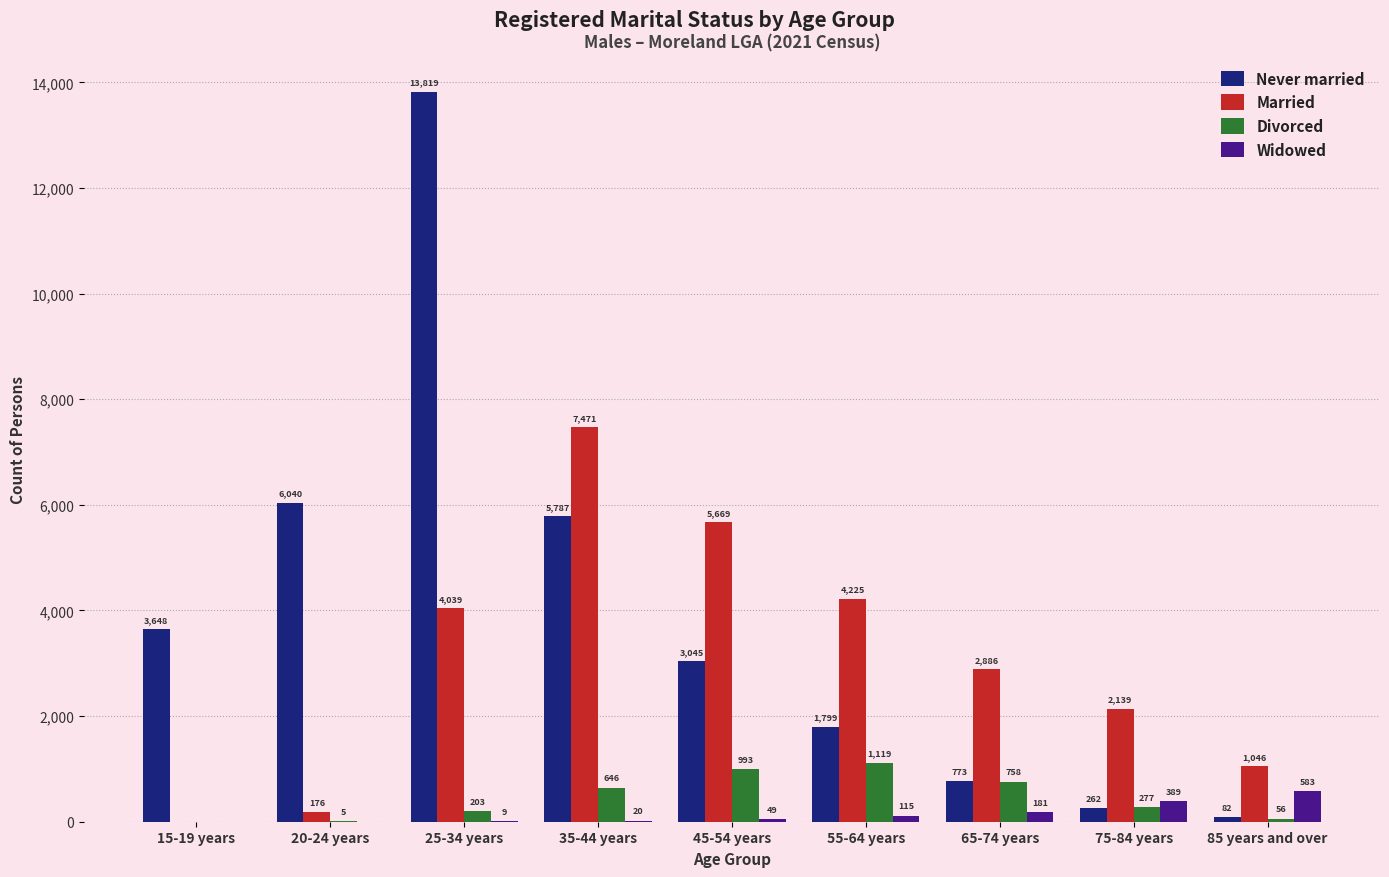

What is the sum of all Divorced values?

4057